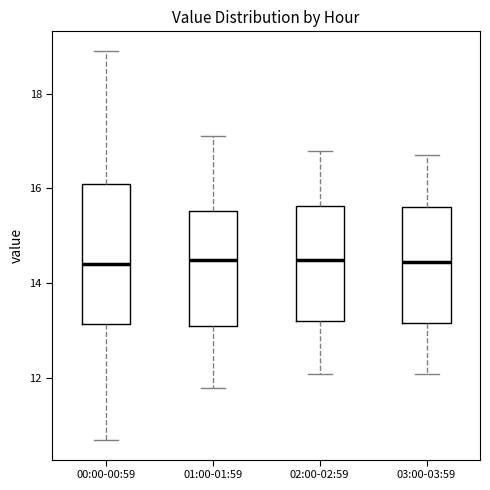

Reading left to right, transcribe this box plot: for each box, give where its median line is, the range the box spans, and where its two whiskers end, as read against the y-axis. The values are not printed on the chart, so give them approximately, as read against the axis.

00:00-00:59: median 14.4, box 13.2 to 16.2, whiskers 10.8 to 19.0
01:00-01:59: median 14.6, box 13.2 to 15.6, whiskers 11.8 to 17.2
02:00-02:59: median 14.6, box 13.2 to 15.6, whiskers 12.2 to 16.8
03:00-03:59: median 14.4, box 13.2 to 15.6, whiskers 12.2 to 16.8